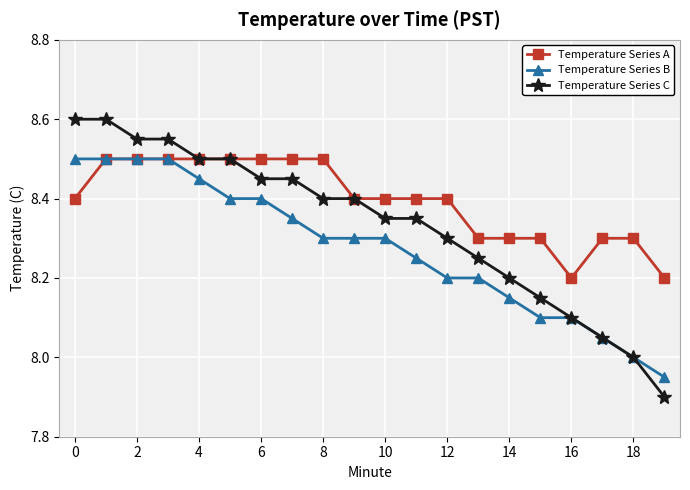

Does the chart display data point markers on the line(s)?

Yes